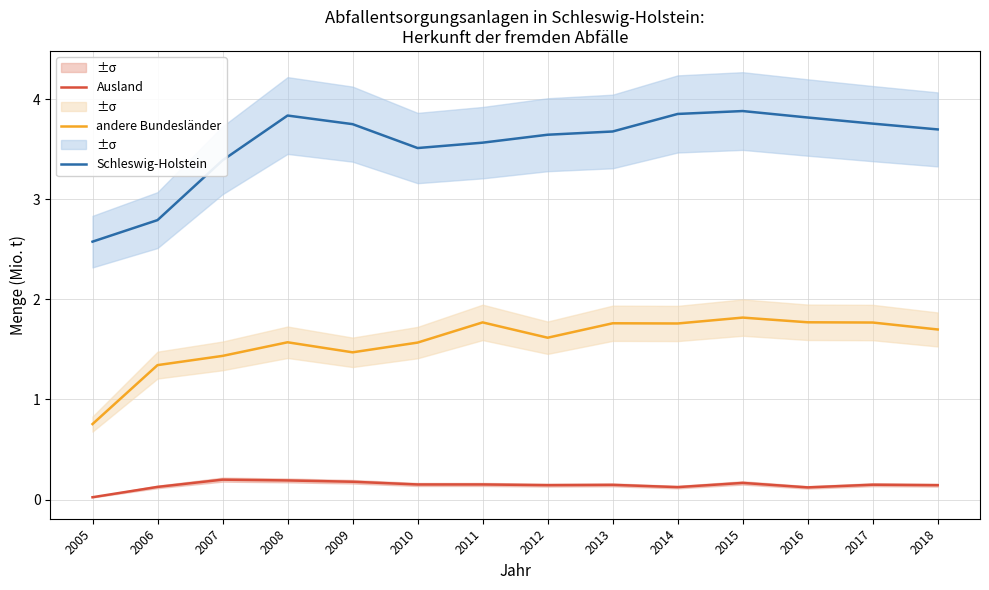

What are all the series names shown in the legend?

Ausland, andere Bundesländer, Schleswig-Holstein